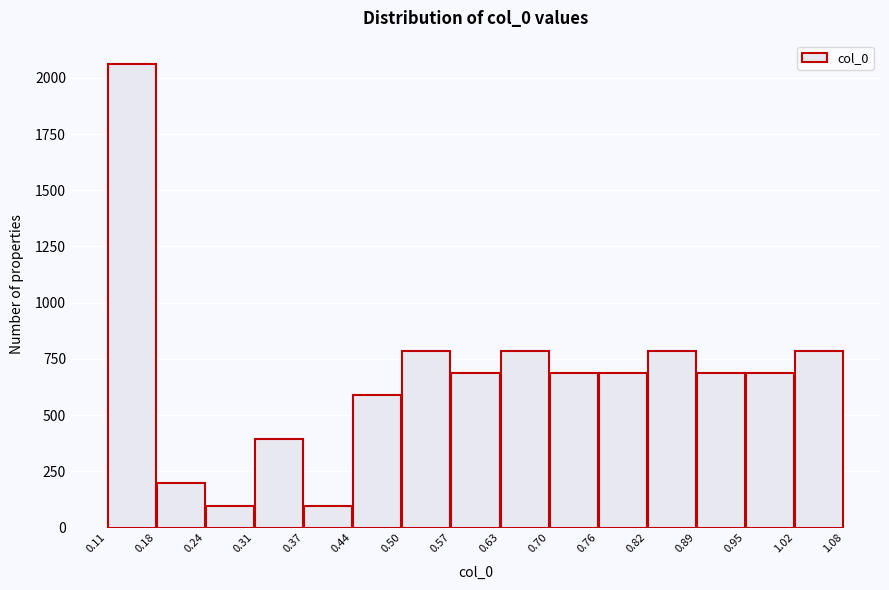

Which range on the x-axis has the tallest bar?

0.11 to 0.18